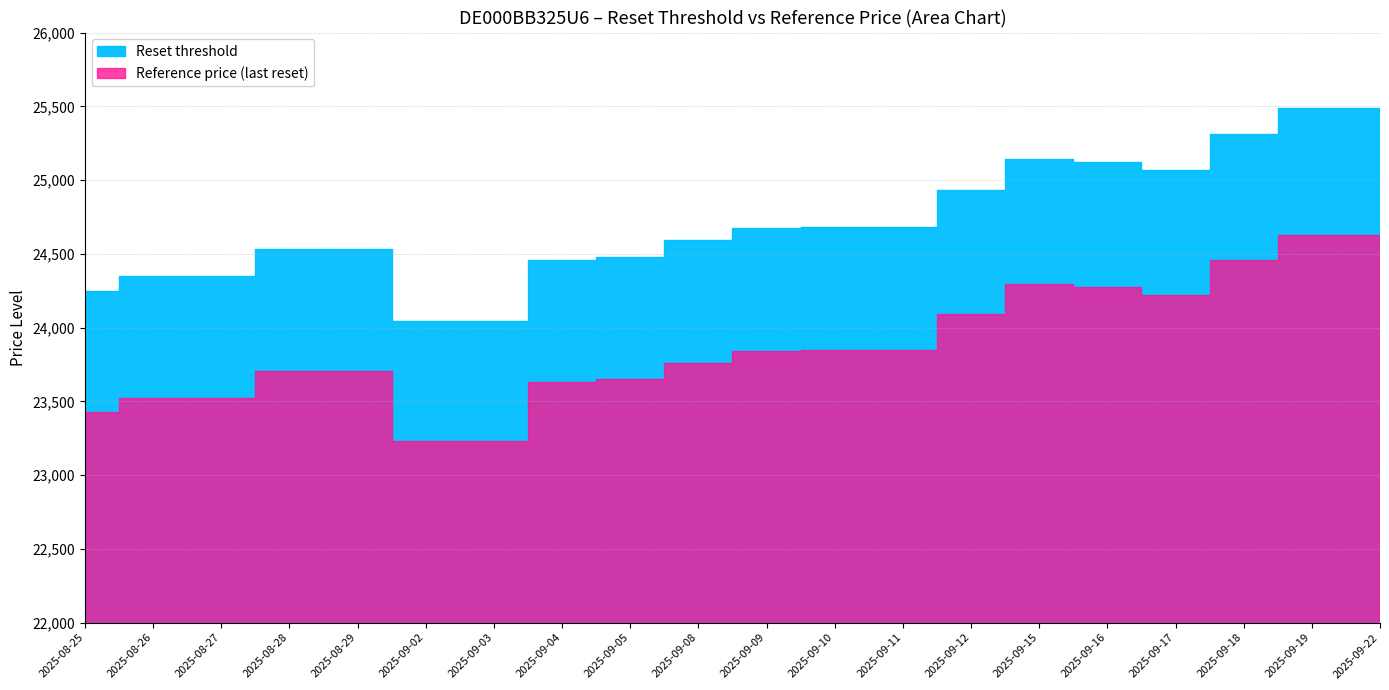

Which series has the widest spread of values?

Reset threshold